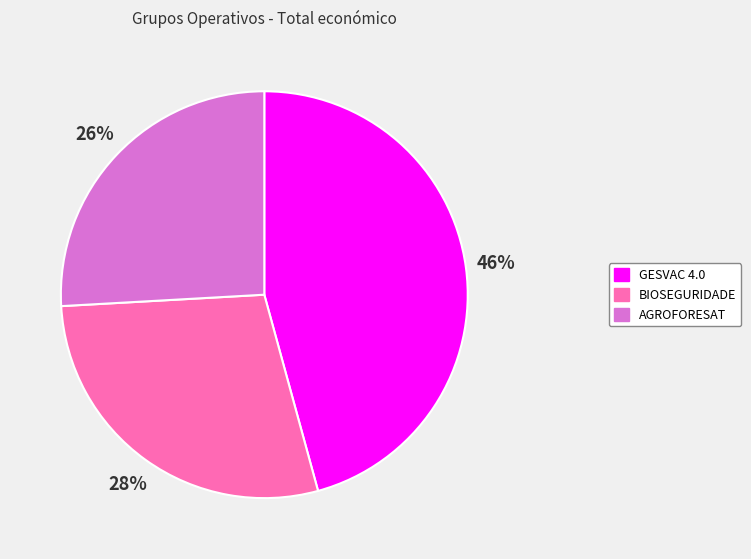

Do BIOSEGURIDADE and AGROFORESAT together represent more than half of the pie?

Yes